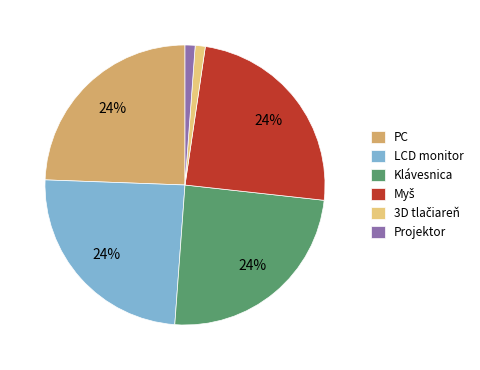

What percentage is the Klávesnica slice, to the nearest percent?

24%